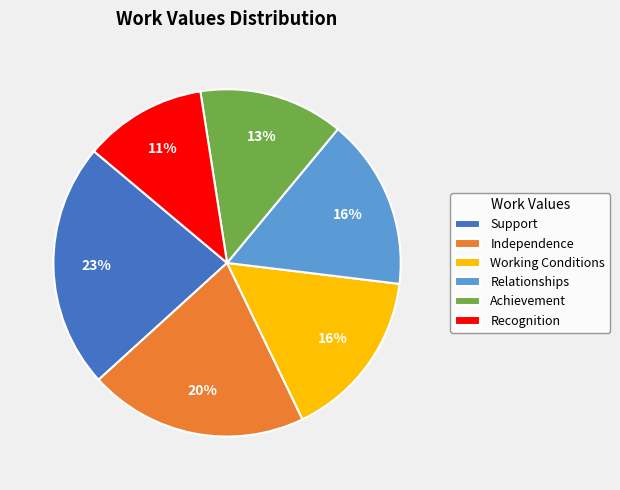

To the nearest percent, what is the average slice percentage?

17%